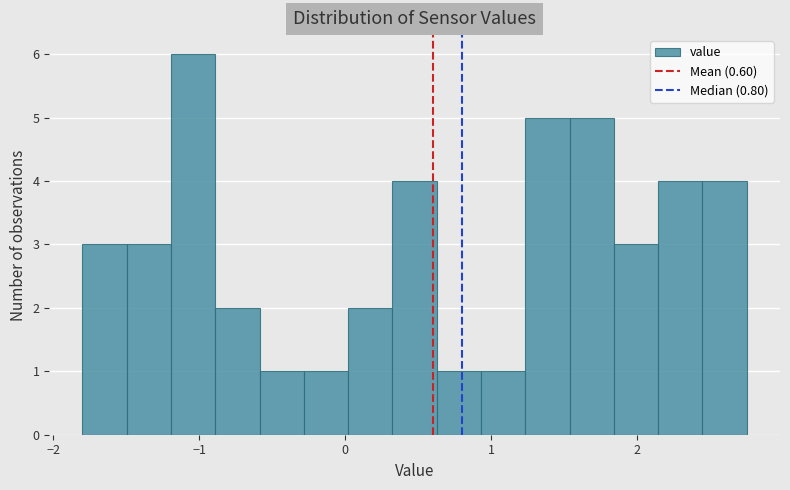

Around what value on the x-axis is the tallest bar? Give the approximate position of its centre, as read against the axis.

-1.0